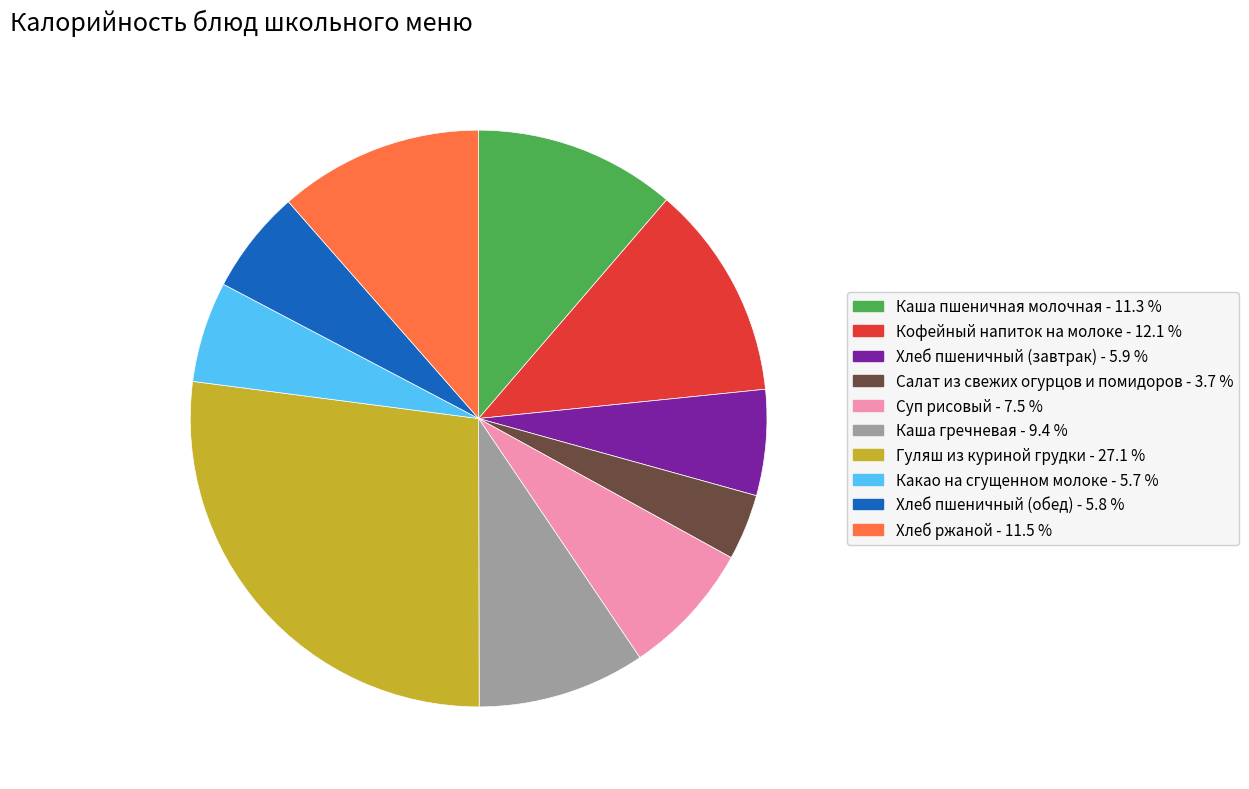

How many slices are in this pie chart?

10